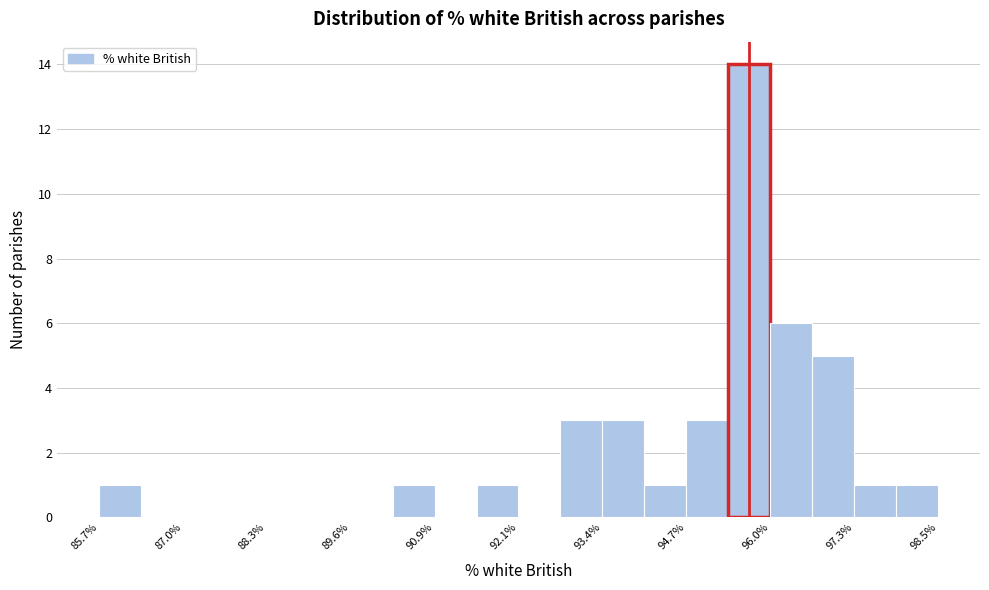

Read against the x-axis, roughly where is the centre of the tallest bar?

95.6